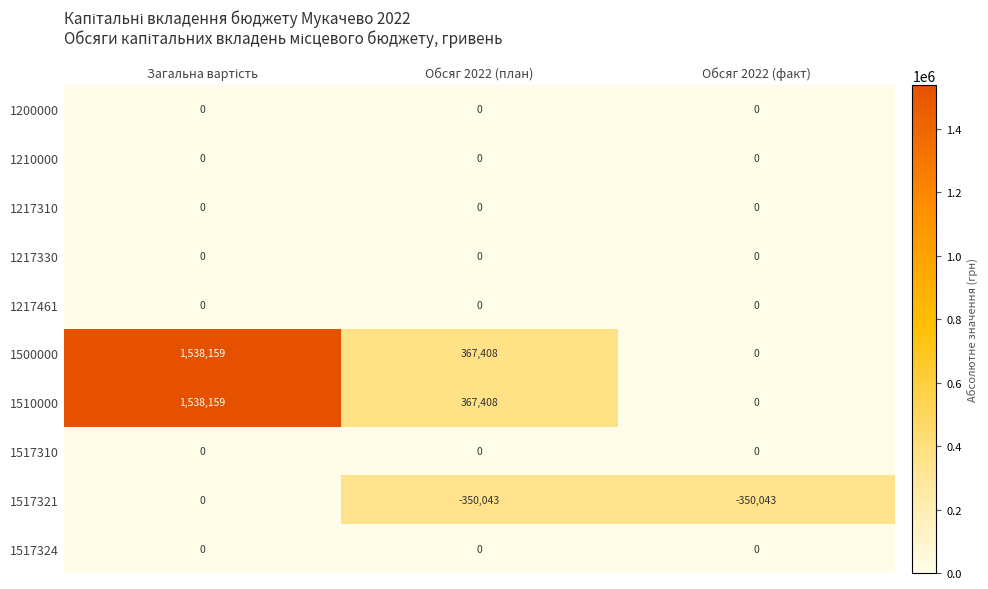

What is the total value across all series at Обсяг 2022 (план)?

384773